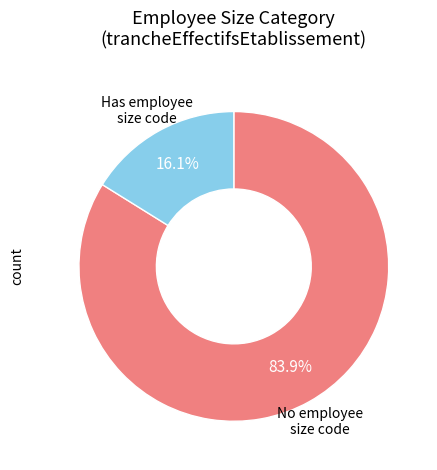

Combined, do No employee size code and Has employee size code account for over 50%?

Yes